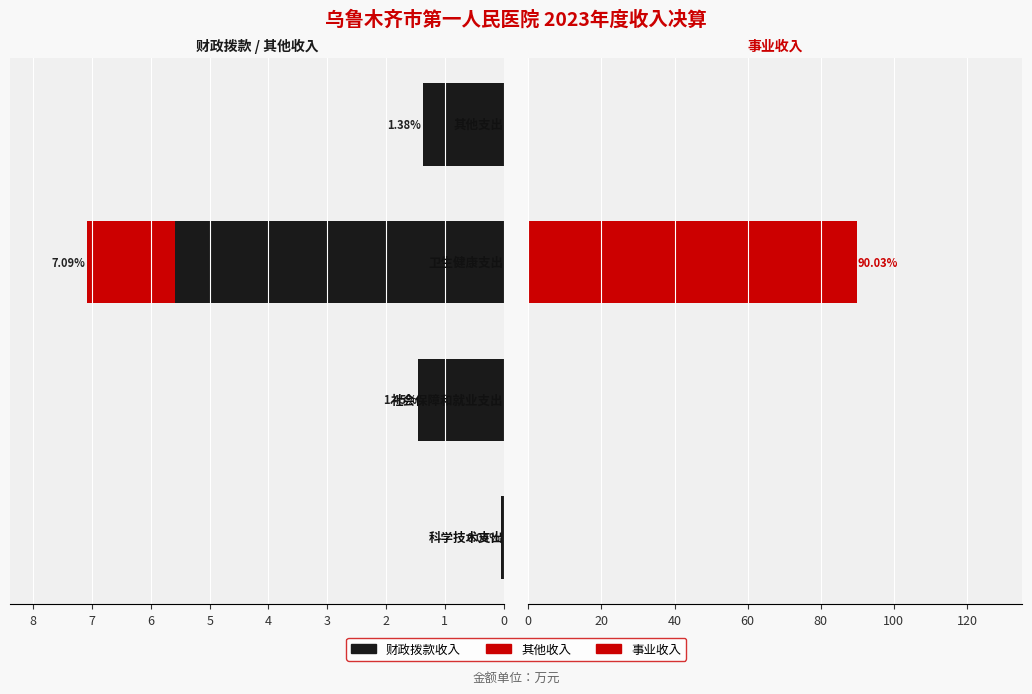

Rank the series at 0 from lowest to highest value.

其他收入, 事业收入, 财政拨款收入